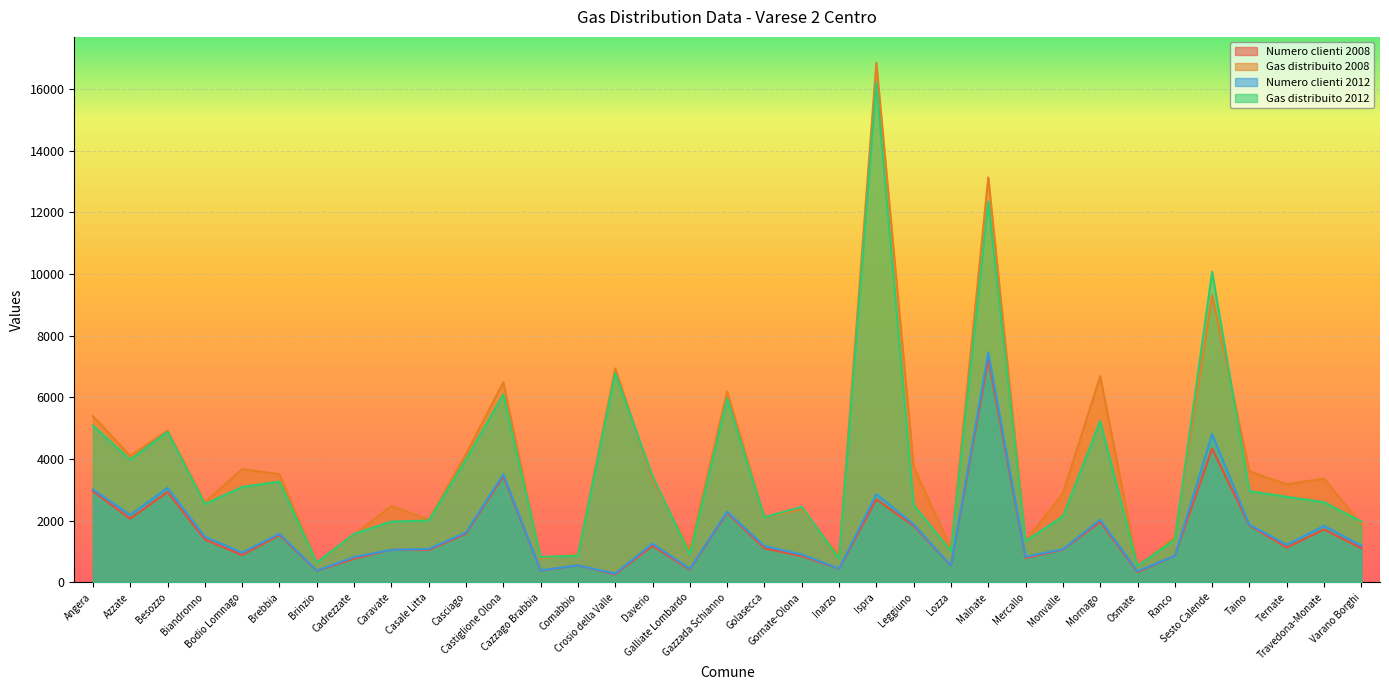

Between Brinzio and Crosio della Valle, which series saw the biggest shift?

Gas distribuito 2008